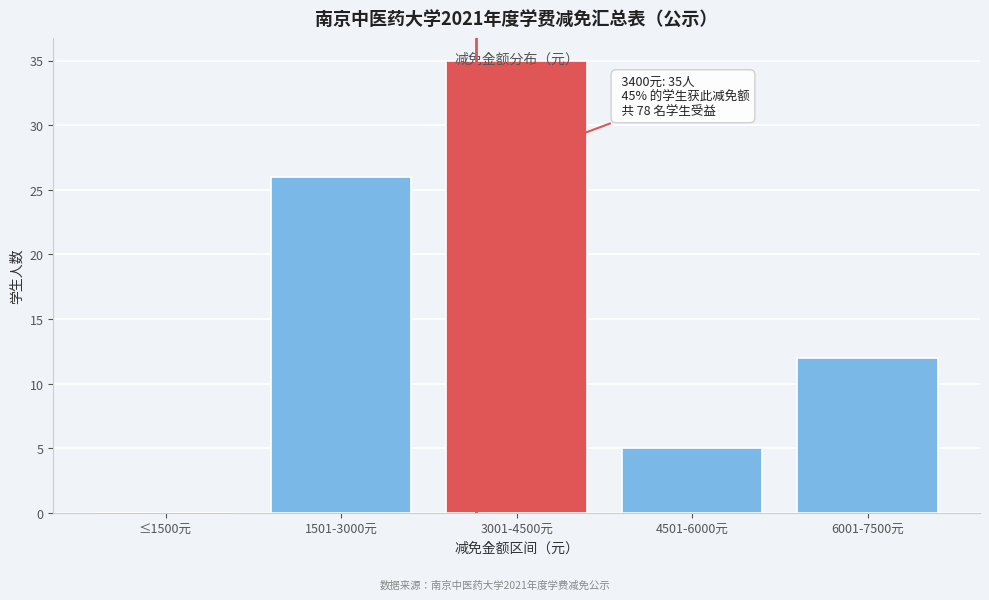

The value at 3001-4500元 is 23. True or false?

False